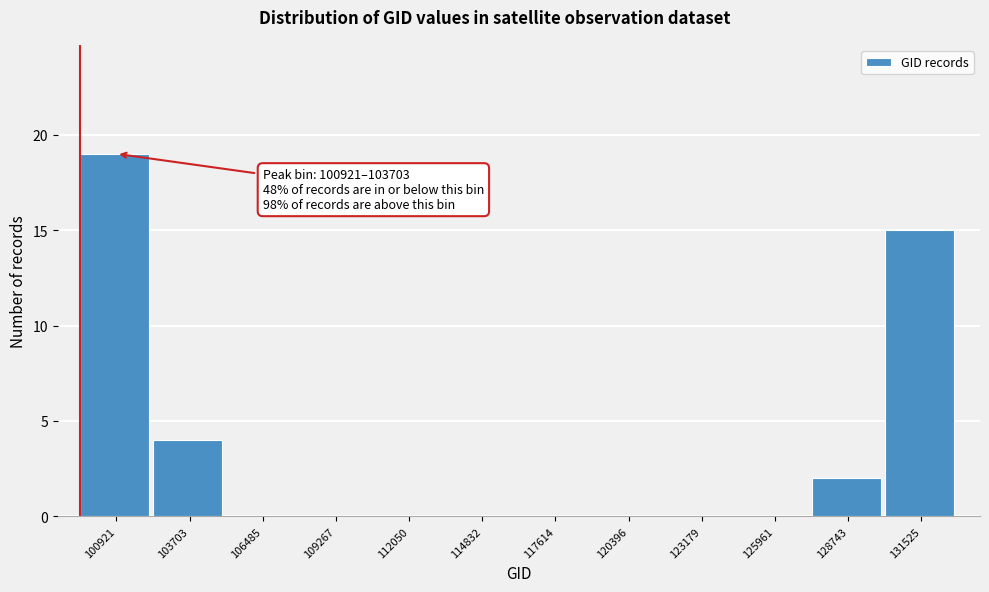

Reading left to right, what are all the values shown in this chart?

100921=19	103703=4	106485=0	109267=0	112050=0	114832=0	117614=0	120396=0	123179=0	125961=0	128743=2	131525=15